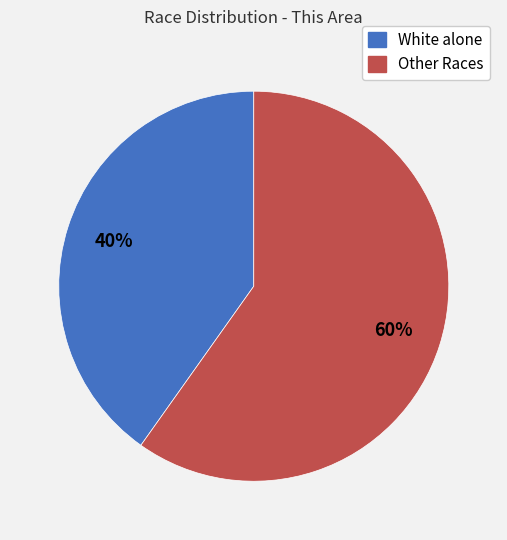

Is there any slice that represents more than half of the pie?

Yes